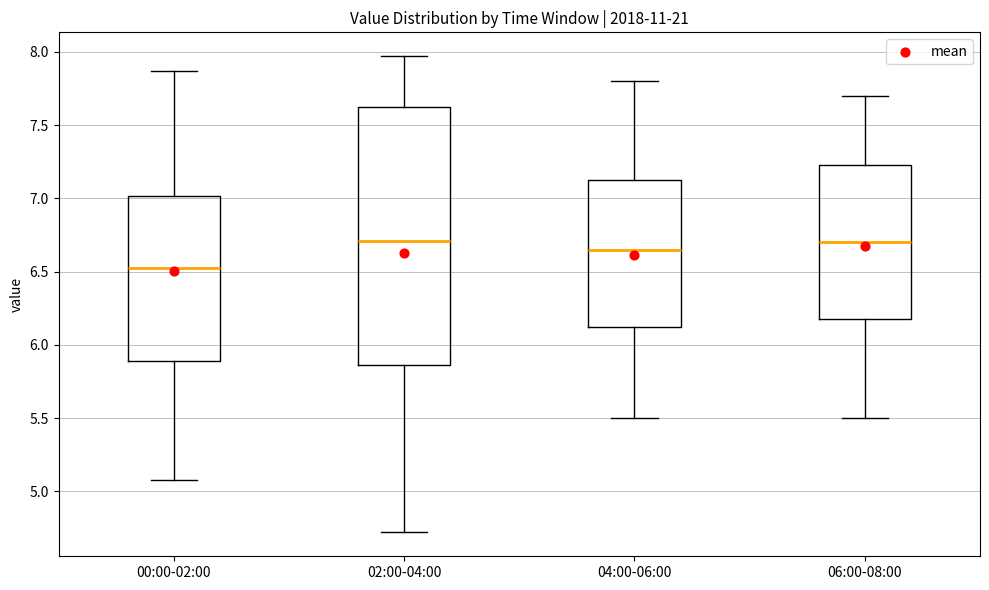

Reading left to right, read every box against the y-axis: the position of its median line, the range the box covers, and the ends of its whiskers. The values are not printed on the chart, so give them approximately, as read against the axis.

00:00-02:00: median 6.55, box 5.90 to 7.00, whiskers 5.10 to 7.85
02:00-04:00: median 6.70, box 5.85 to 7.60, whiskers 4.70 to 7.95
04:00-06:00: median 6.65, box 6.15 to 7.15, whiskers 5.50 to 7.80
06:00-08:00: median 6.70, box 6.20 to 7.25, whiskers 5.50 to 7.70